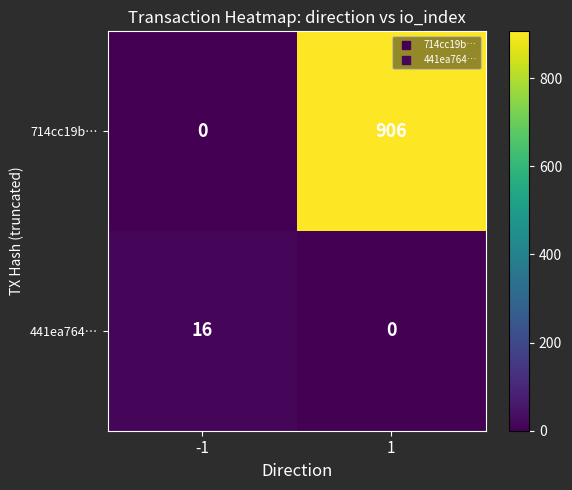

Rank the series by their average value, from lowest to highest.

441ea764…, 714cc19b…